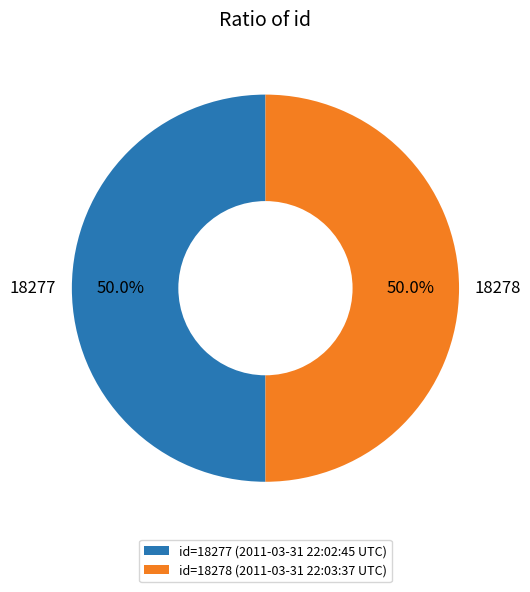

Which slice is the smallest?

2011-03-31 22:02:45 UTC